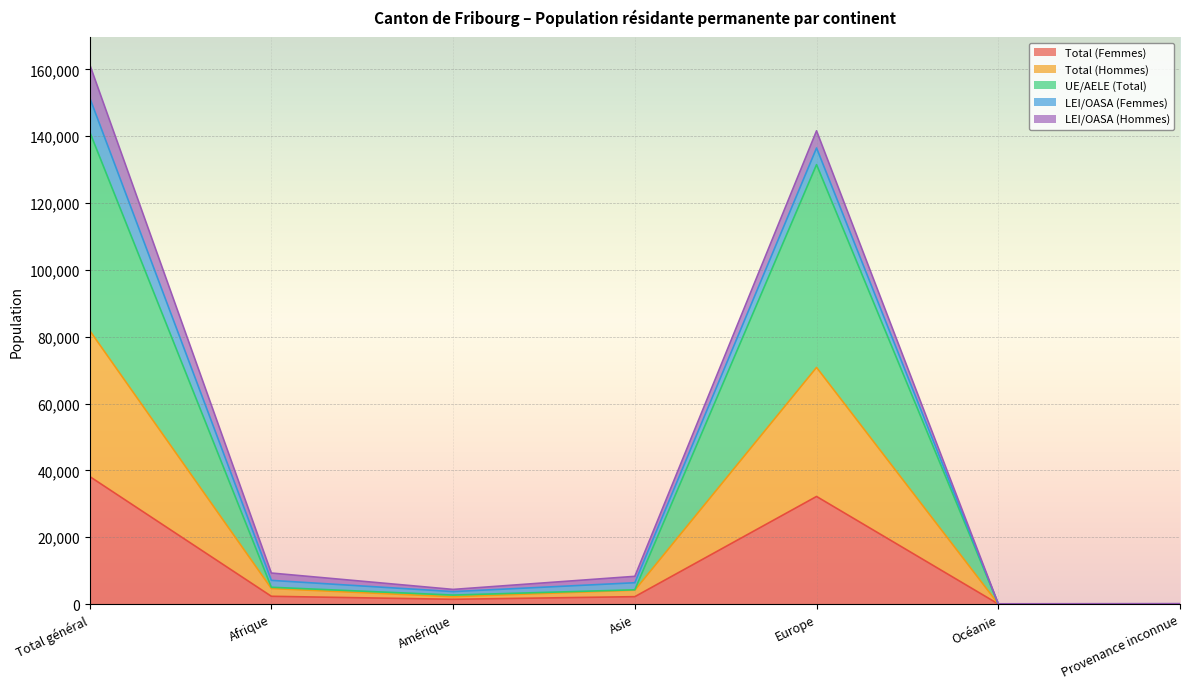

At which label is Total (Femmes) closest to 19095?

Europe